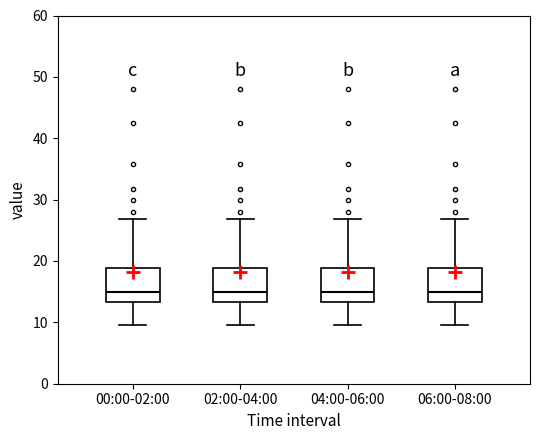

Reading left to right, read every box against the y-axis: the position of its median line, the range the box covers, and the ends of its whiskers. The values are not printed on the chart, so give them approximately, as read against the axis.

00:00-02:00: median 15, box 13 to 19, whiskers 10 to 27
02:00-04:00: median 15, box 13 to 19, whiskers 10 to 27
04:00-06:00: median 15, box 13 to 19, whiskers 10 to 27
06:00-08:00: median 15, box 13 to 19, whiskers 10 to 27